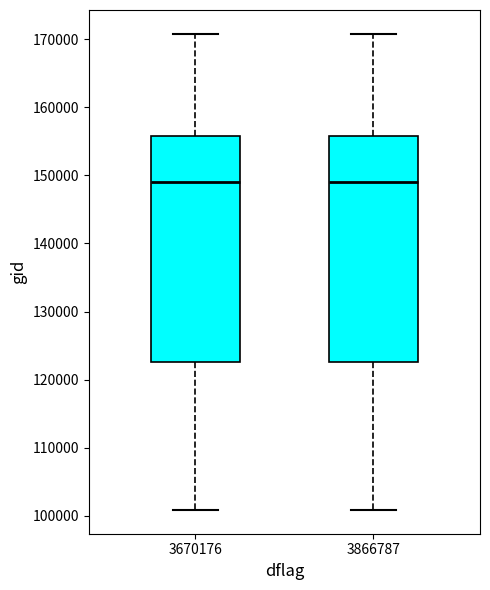

Reading left to right, read every box against the y-axis: the position of its median line, the range the box covers, and the ends of its whiskers. The values are not printed on the chart, so give them approximately, as read against the axis.

3670176: median 149000, box 123000 to 156000, whiskers 101000 to 171000
3866787: median 149000, box 123000 to 156000, whiskers 101000 to 171000